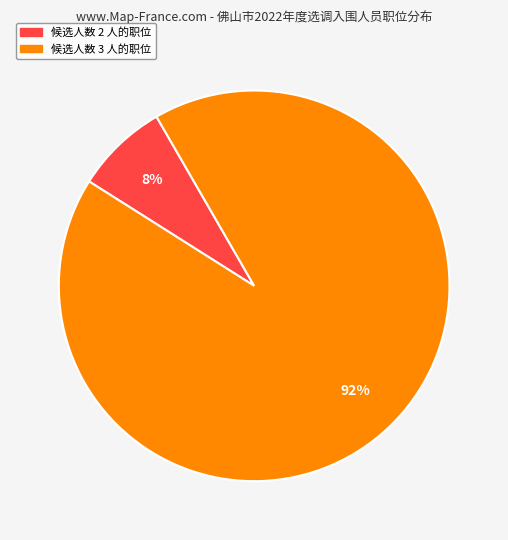

To the nearest percent, what is the average slice percentage?

50%